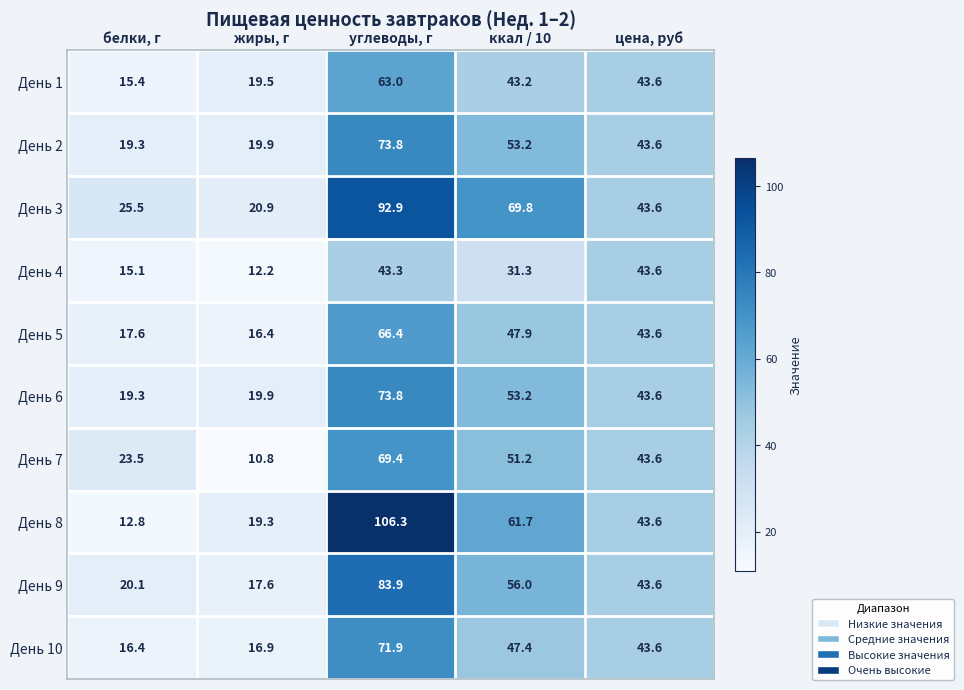

List the labels in order of День 9 value, largest first.

углеводы, г, ккал / 10, цена, руб, белки, г, жиры, г